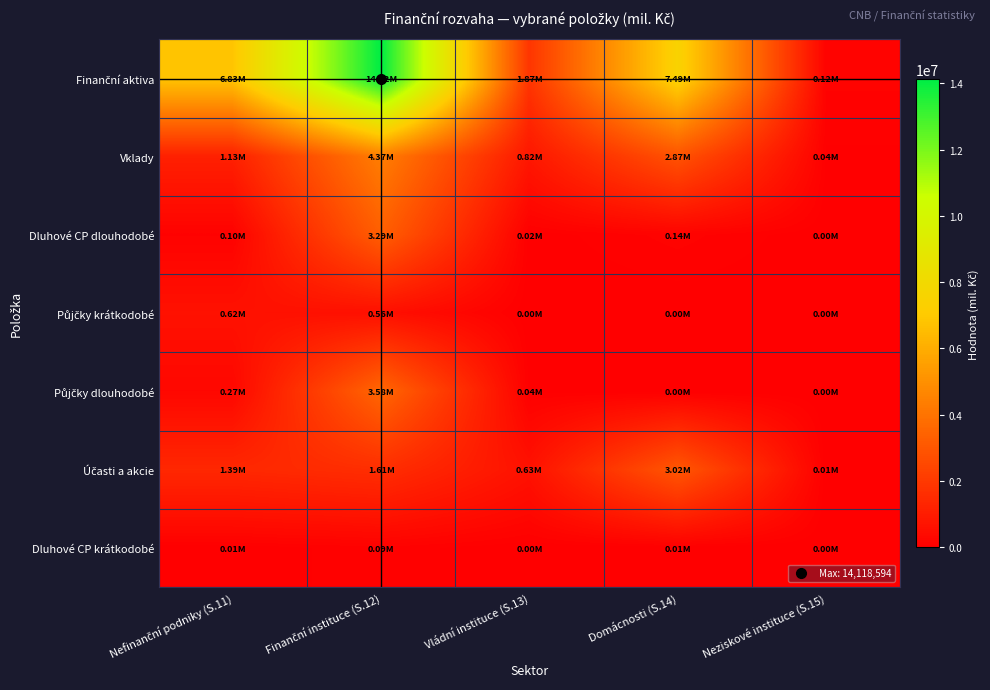

Rank the series by their maximum value, from lowest to highest.

Dluhové CP krátkodobé, Půjčky krátkodobé, Účasti a akcie, Dluhové CP dlouhodobé, Půjčky dlouhodobé, Vklady, Finanční aktiva